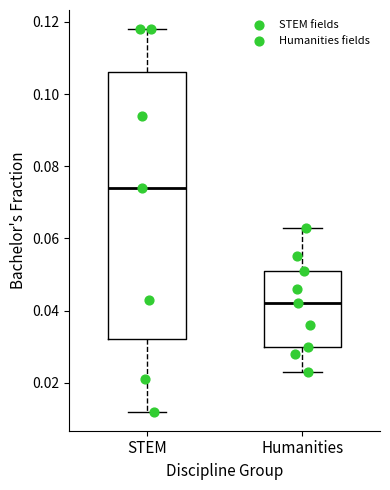

Where does the upper whisker of the box for Humanities end on the y-axis? The values are not printed on the chart, so give them approximately, as read against the axis.

0.064